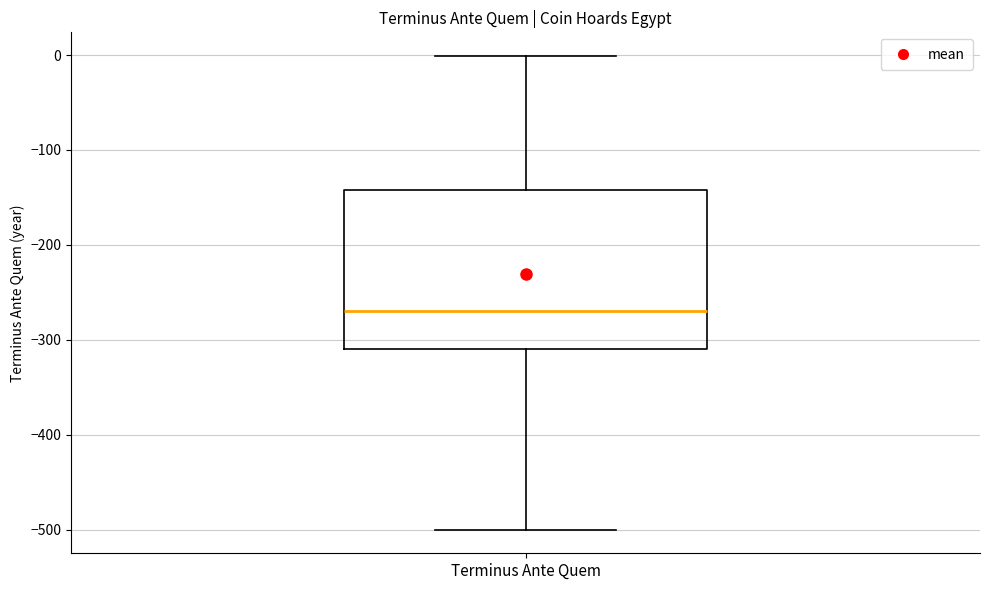

Read this box plot against the y-axis: the position of the median line, the range covered by the box, and the ends of both whiskers. The values are not printed on the chart, so give them approximately, as read against the axis.

median -270, box -310 to -140, whiskers -500 to 0